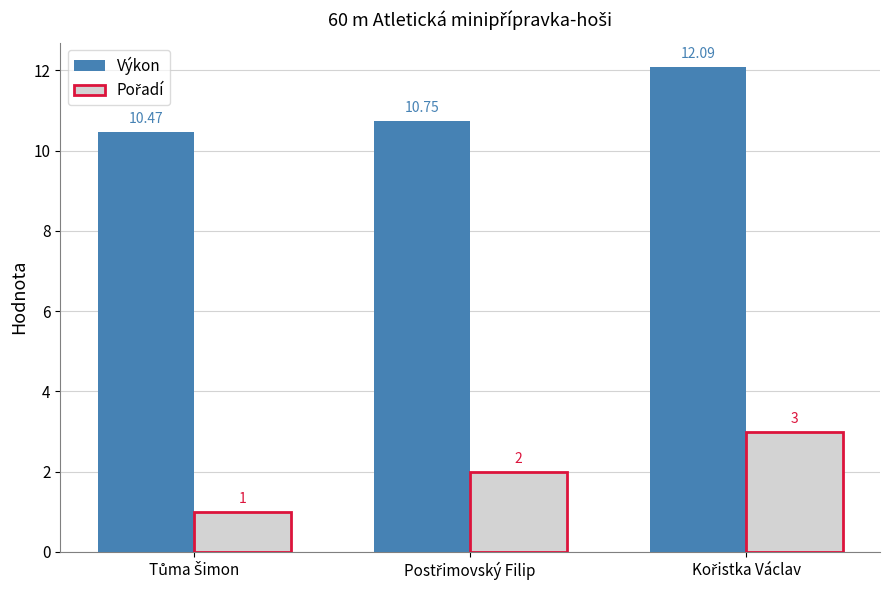

Which series has the largest total across all categories?

Výkon